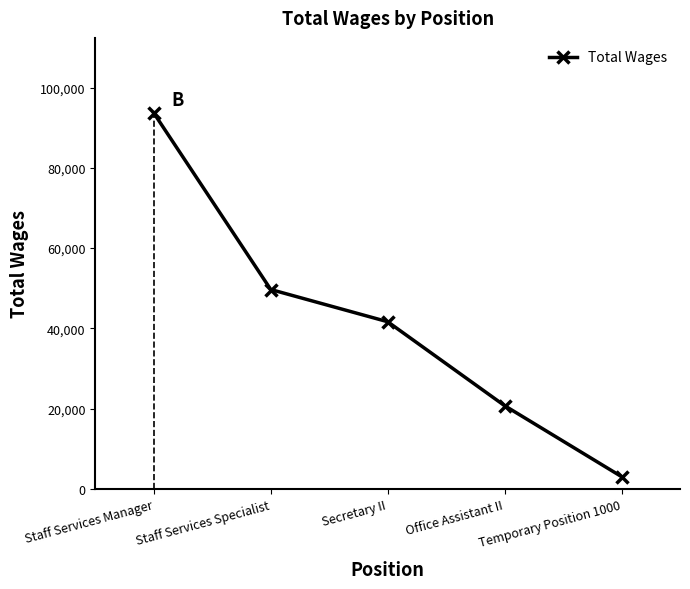

Does the chart have visible grid lines?

No